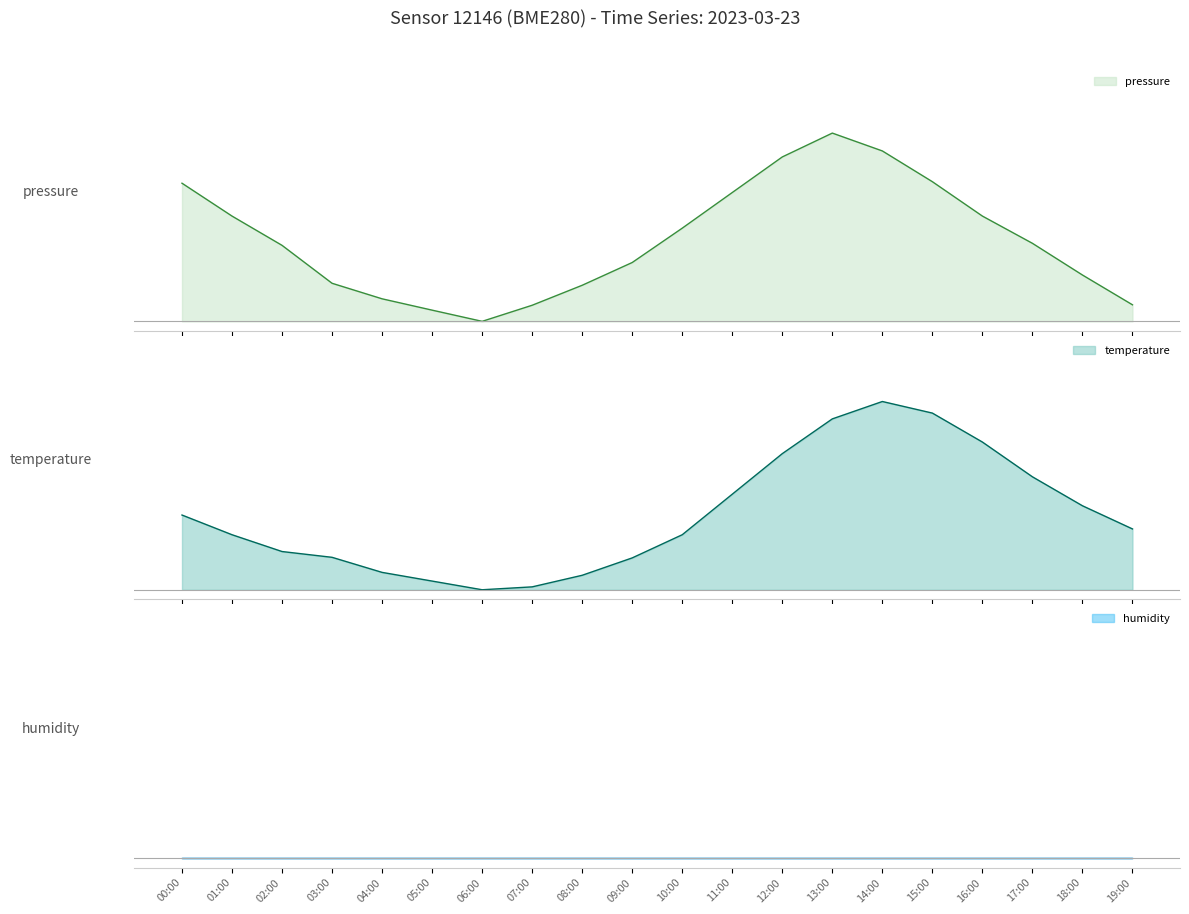

True or false: pressure and temperature cross at least once.

True